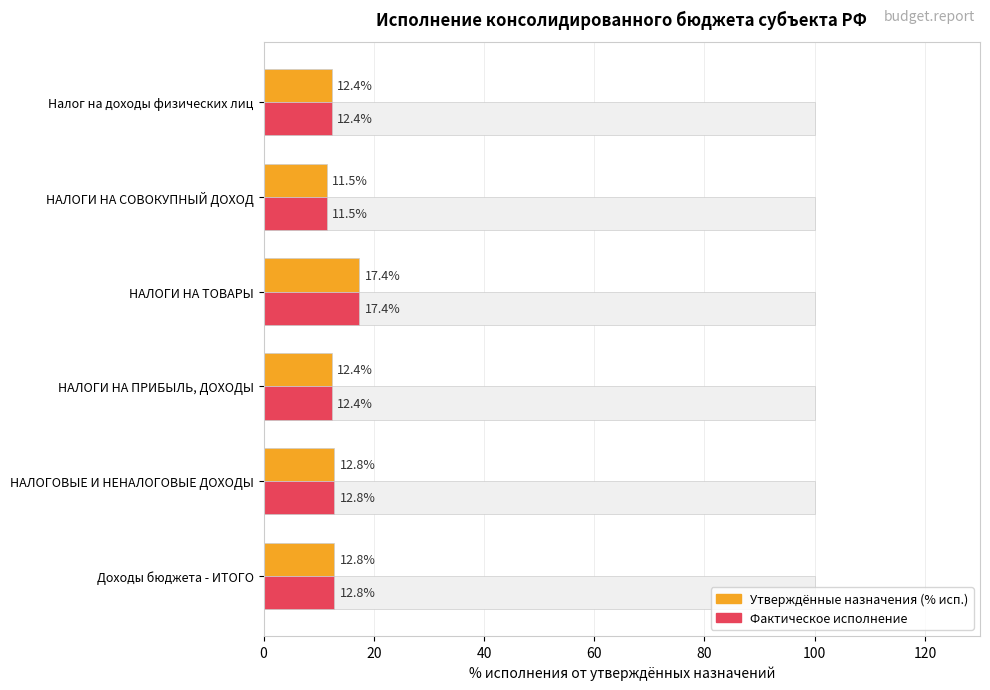

How many distinct data groups are displayed?

2